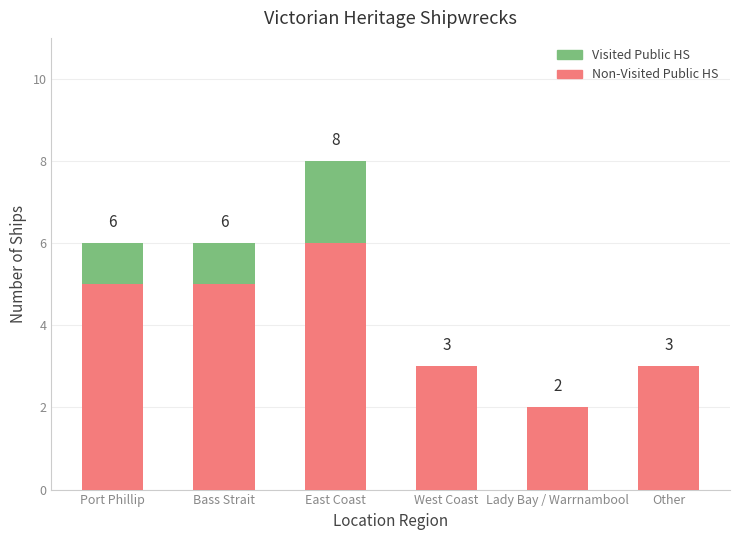

At which category is the sum across all series the highest?

East Coast